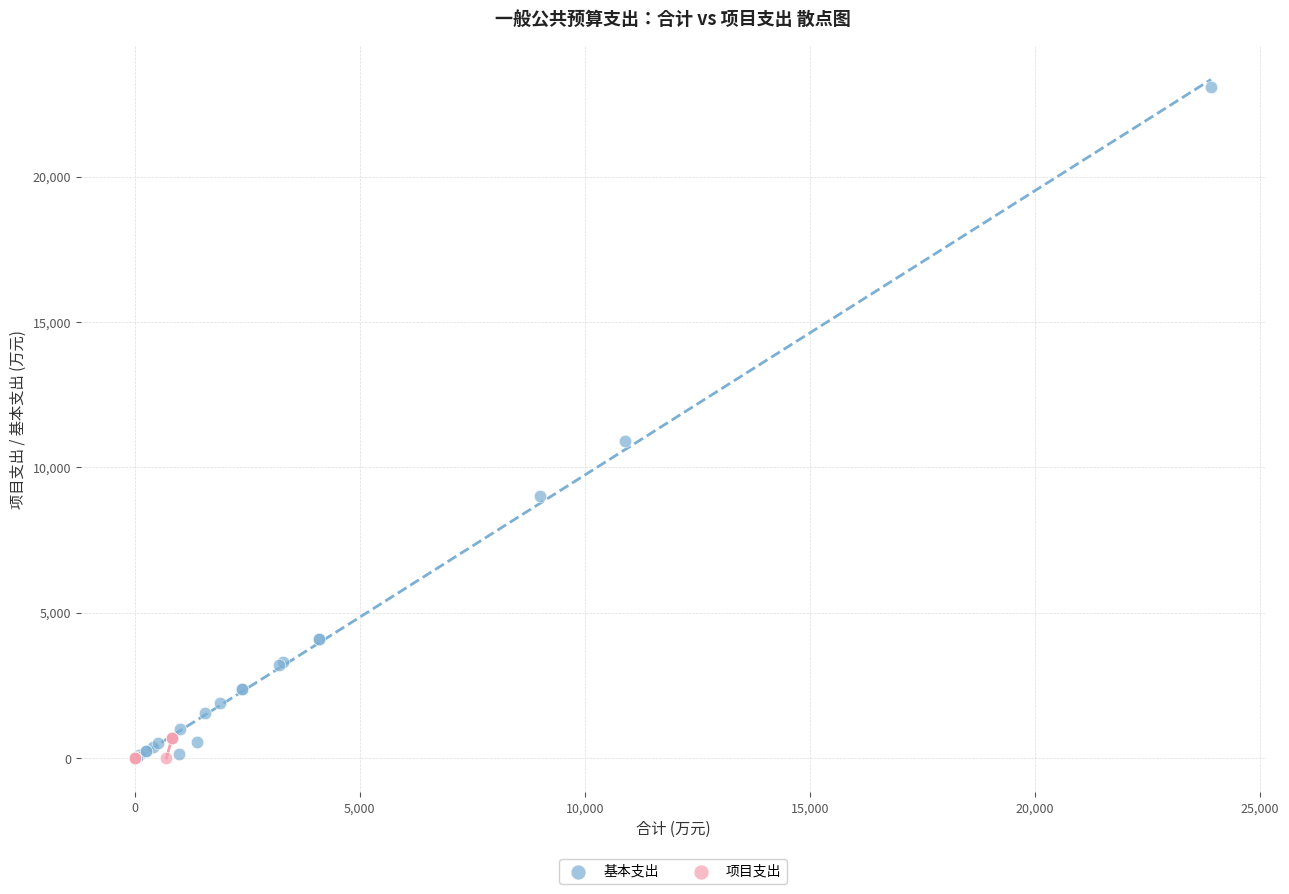

Which series has the largest Y range (max minus min)?

基本支出